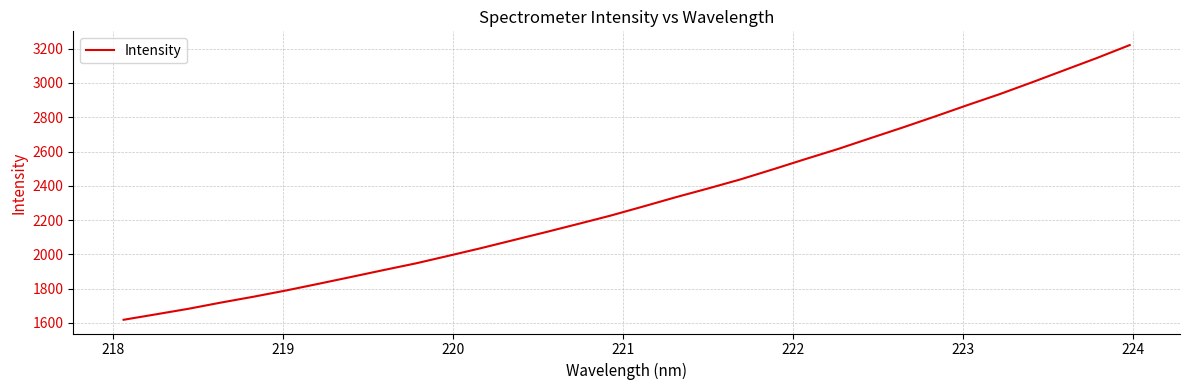

What is the smallest value displayed?

1618.8